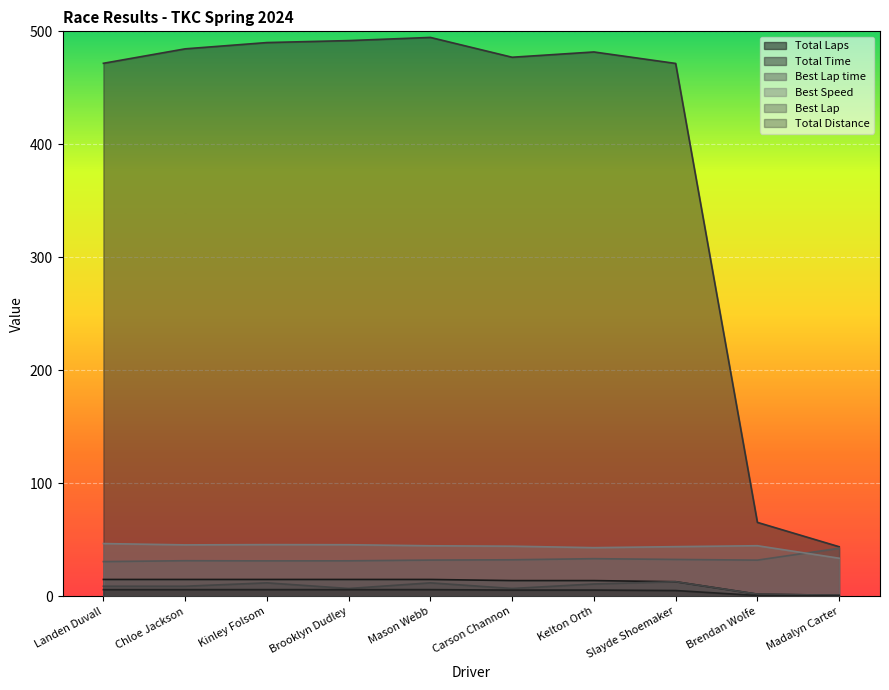

In Best Speed, how many points are lower than both neighbors (excluding endpoints)?

2